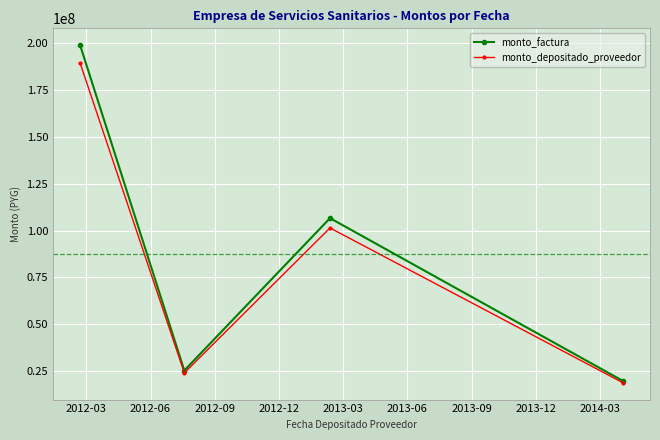

Reading right to left, extract all data points from this chart.

monto_factura: 19880043	106626195	25411289	198800425
monto_depositado_proveedor: 18905560	101399573	24165674	189255590